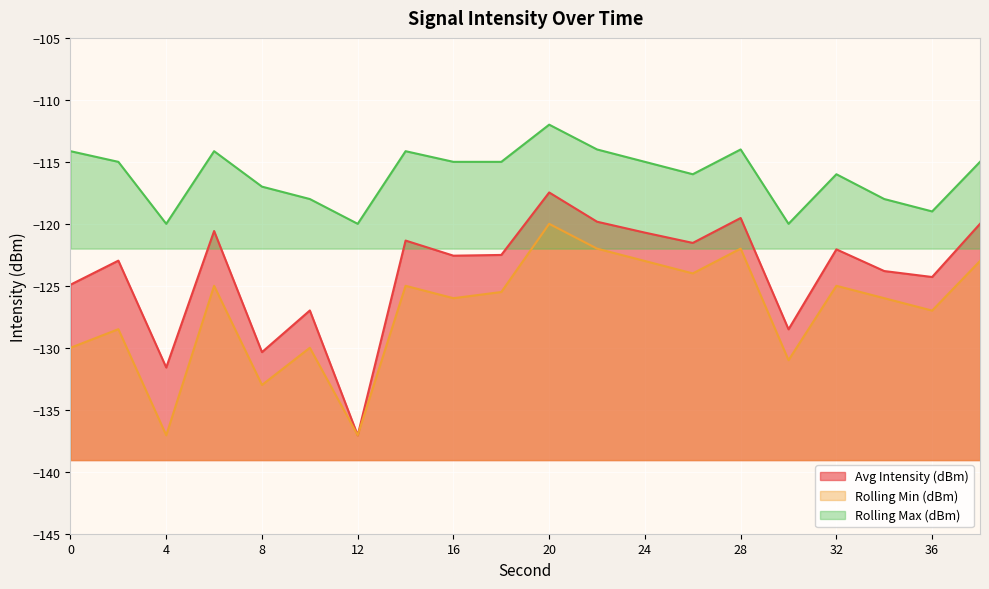

True or false: Rolling Min (dBm) has a value of -212.8 at 24.

False